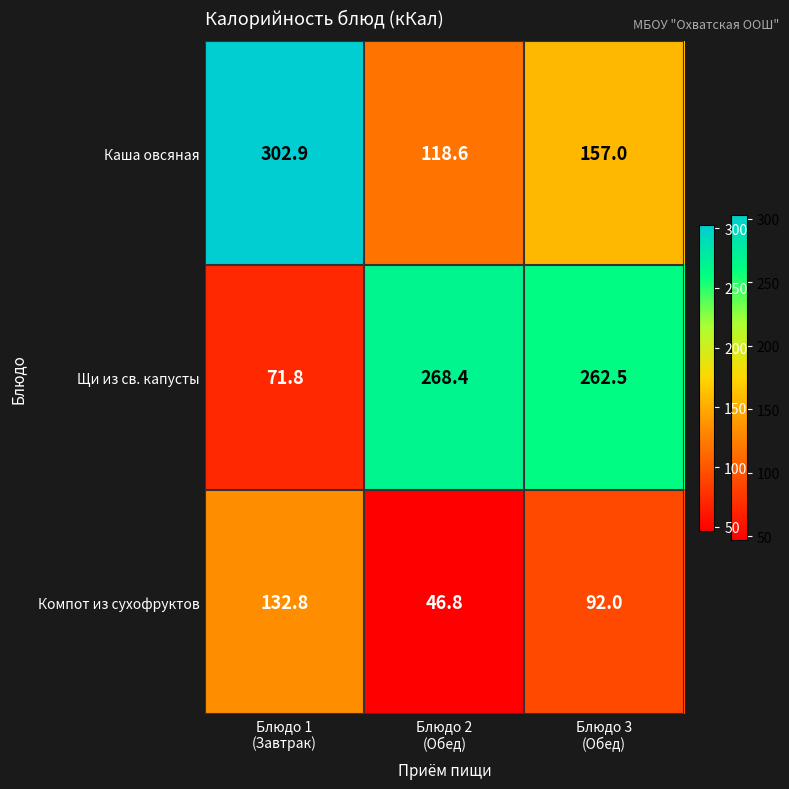

Rank the series by their maximum value, from lowest to highest.

Компот из сухофруктов, Щи из св. капусты, Каша овсяная